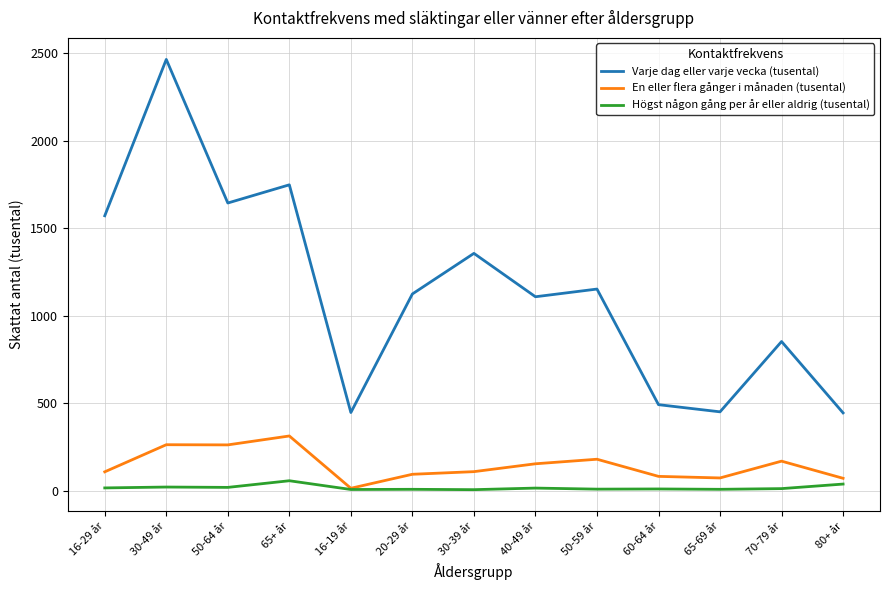

What is the total value across all series at 30-39 år?

1472